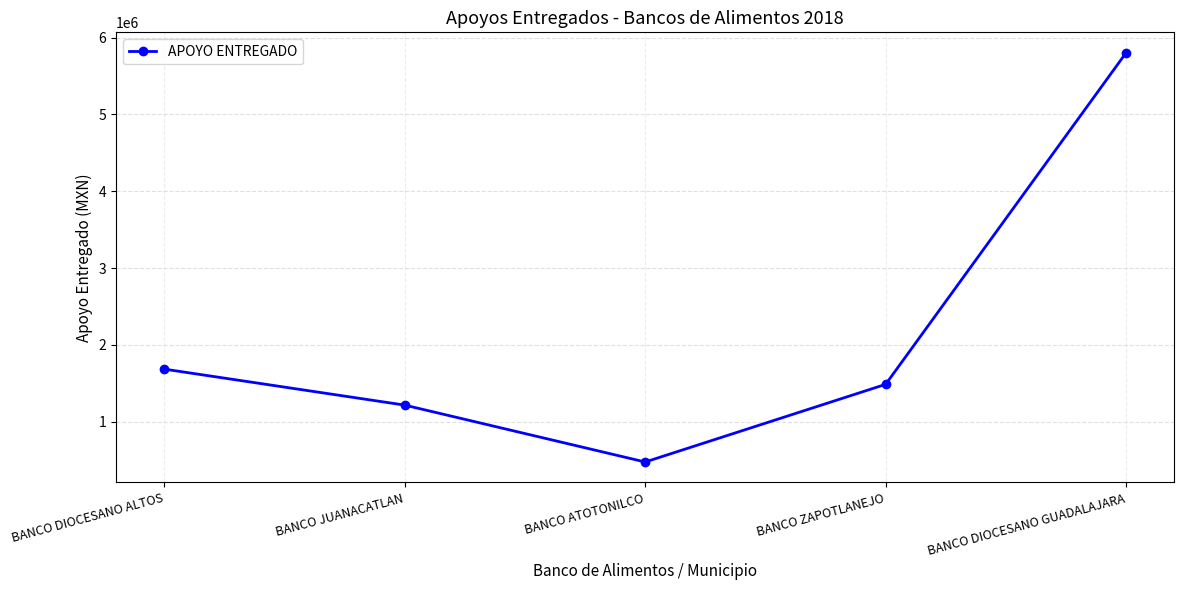

True or false: the data shows 1486097.8 at BANCO ZAPOTLANEJO.

True